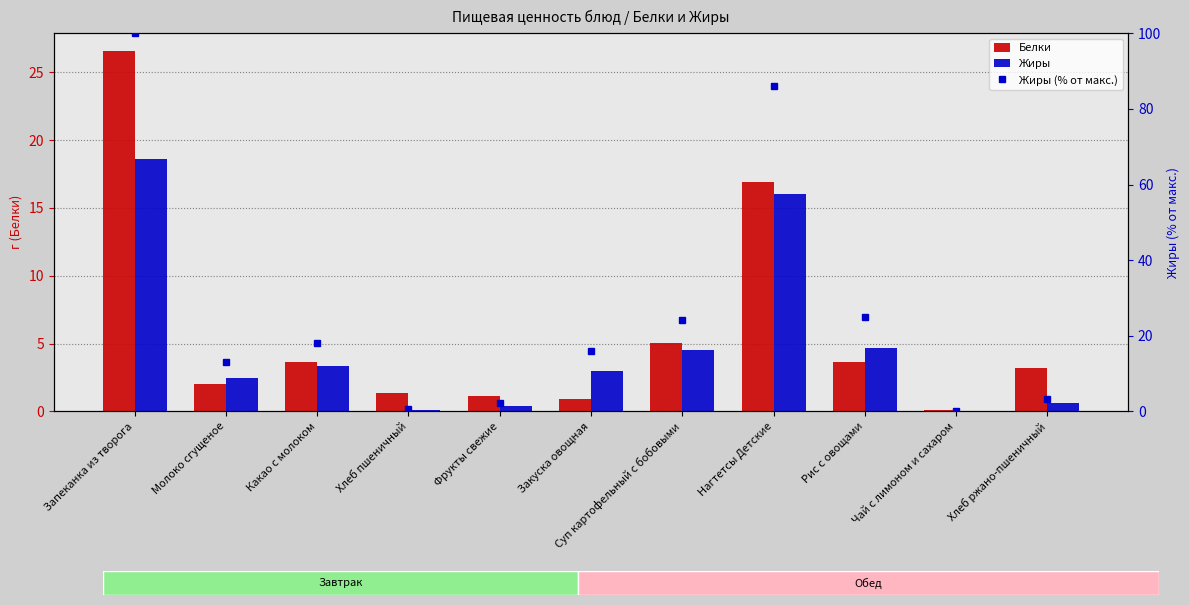

What is the difference between the Белки values at Фрукты свежие and Чай с лимоном и сахаром?

1.0